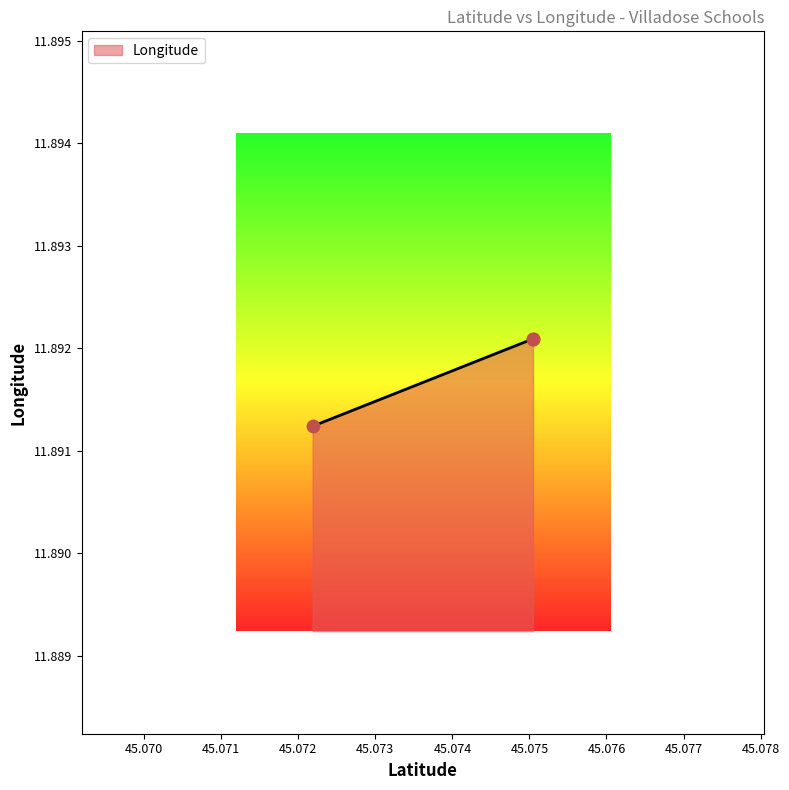

Approximately how many times larger is the value at 45.0750459 compared to 45.0750459?

1.0